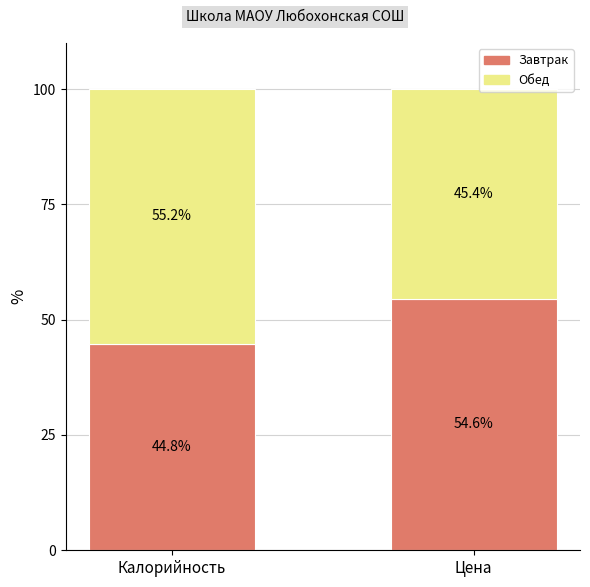

Where does the Завтрак series first go above 54?

Цена